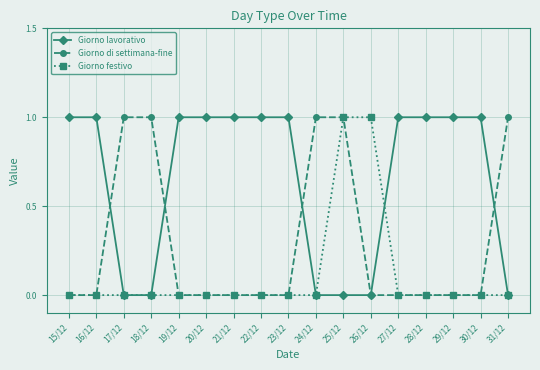

Which series has the largest total across all categories?

Giorno lavorativo